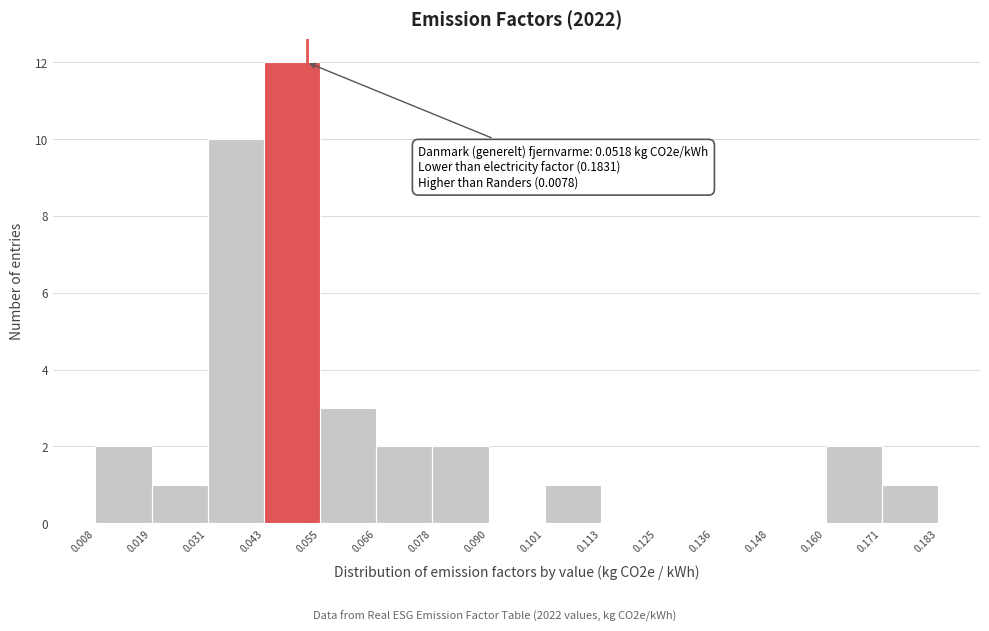

Over which range of the x-axis is the bar tallest?

0.043 to 0.055